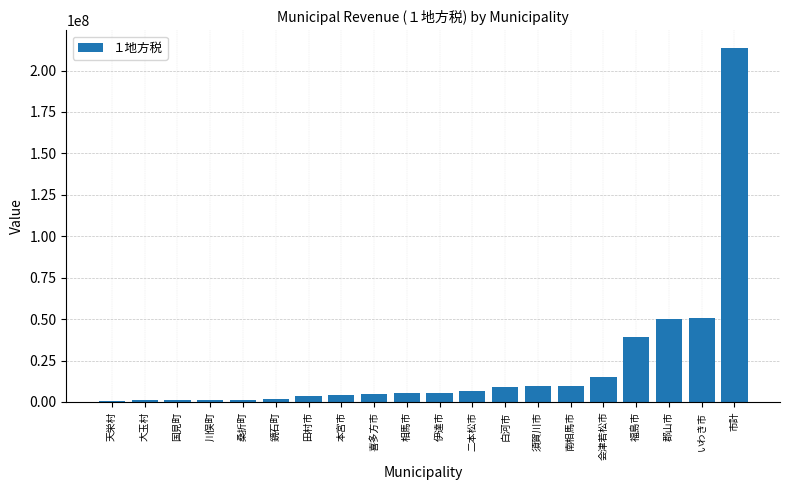

What value does the data have at 白河市?

9164860